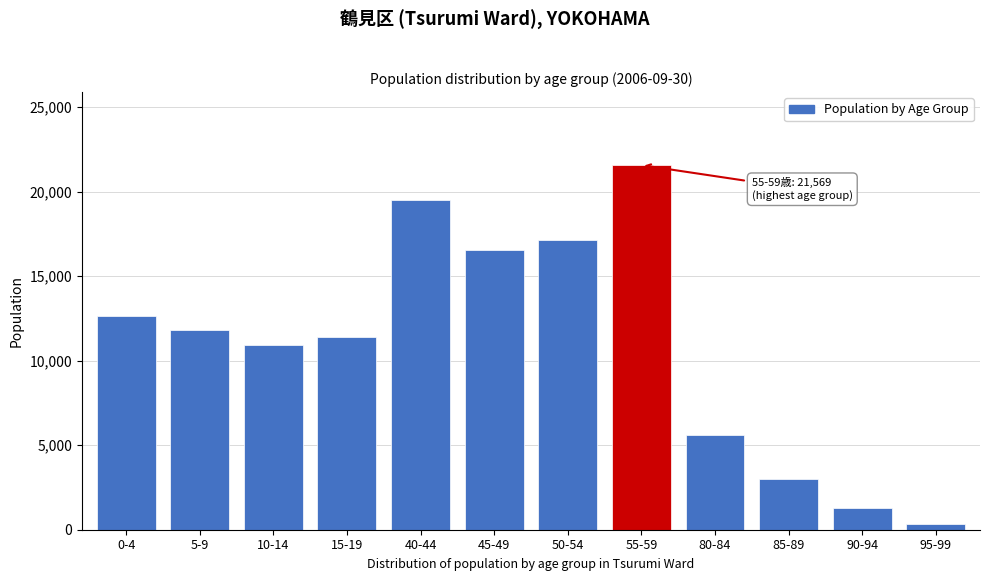

Reading left to right, transcribe all the data shown in this chart.

0-4=12664	5-9=11831	10-14=10904	15-19=11410	40-44=19506	45-49=16573	50-54=17136	55-59=21569	80-84=5580	85-89=3023	90-94=1279	95-99=312